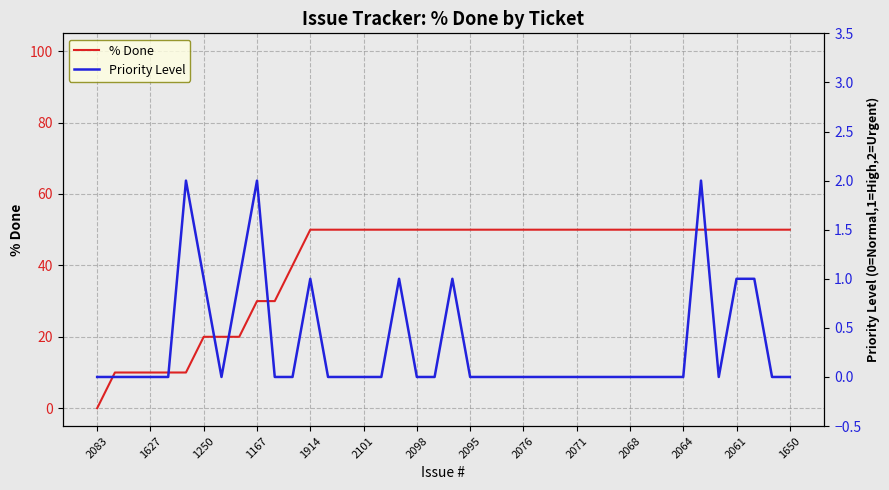

What is the label of the 32nd point from the left?

31